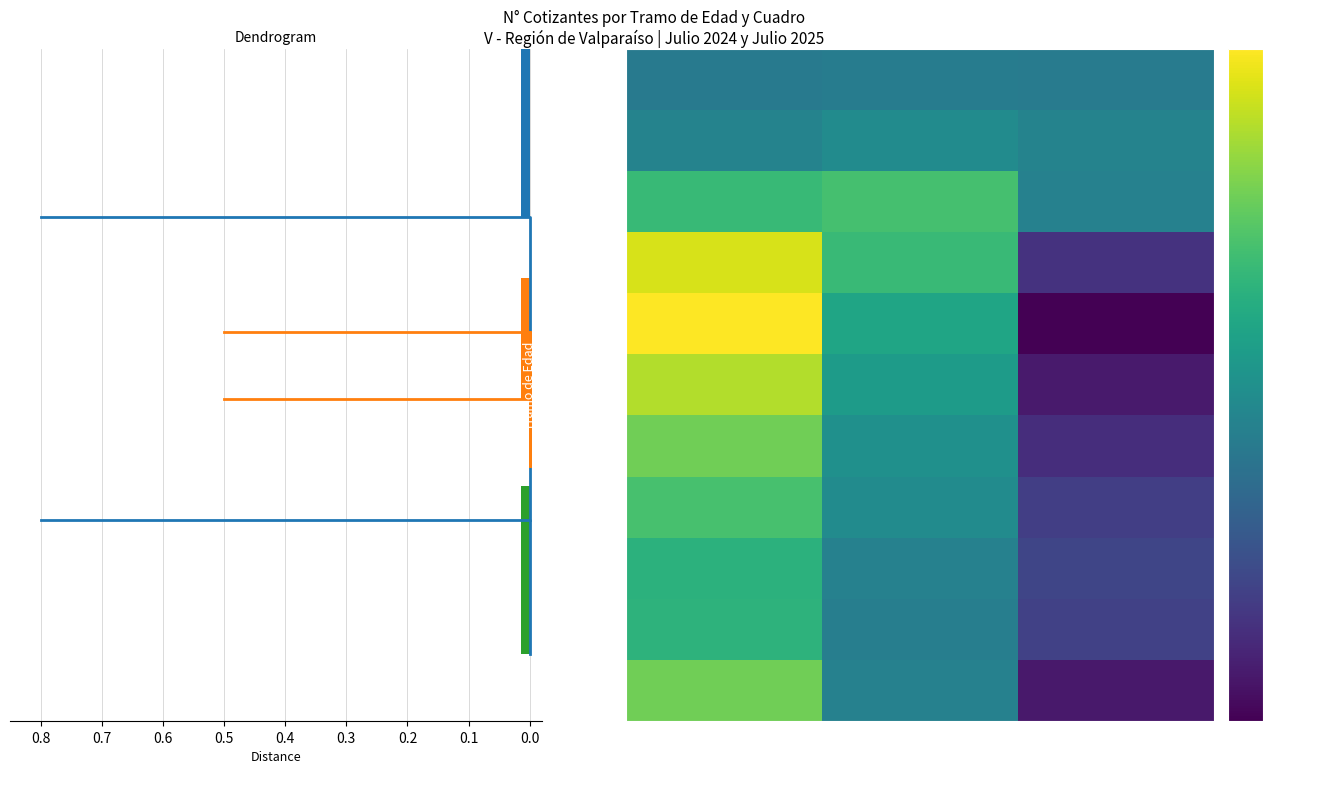

What is the difference between the maximum and minimum values in the 45 a 49 años series?

2181